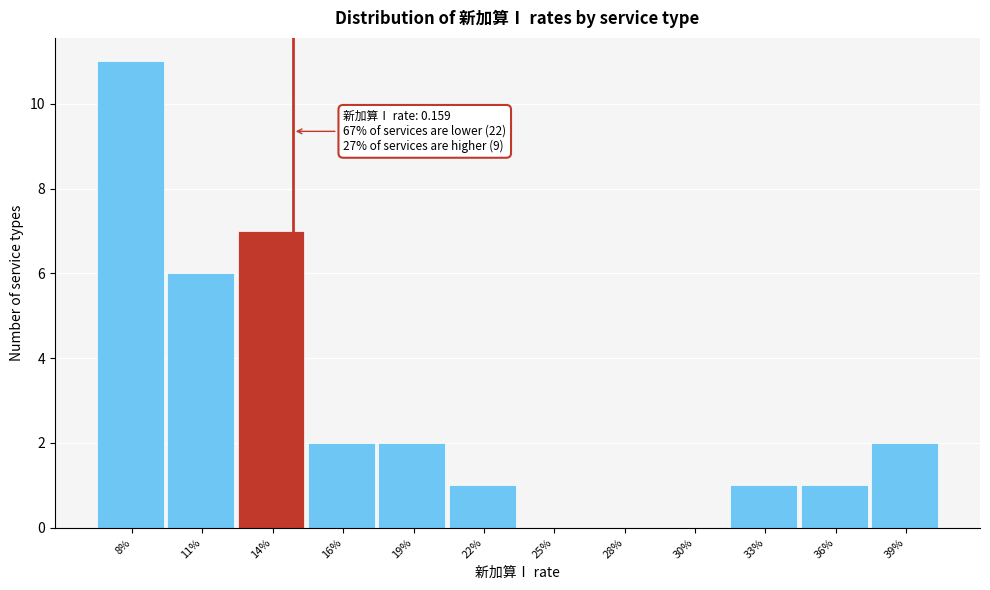

Reading right to left, list all the values displayed in this chart.

39%=2	36%=1	33%=1	30%=0	28%=0	25%=0	22%=1	19%=2	16%=2	14%=7	11%=6	8%=11